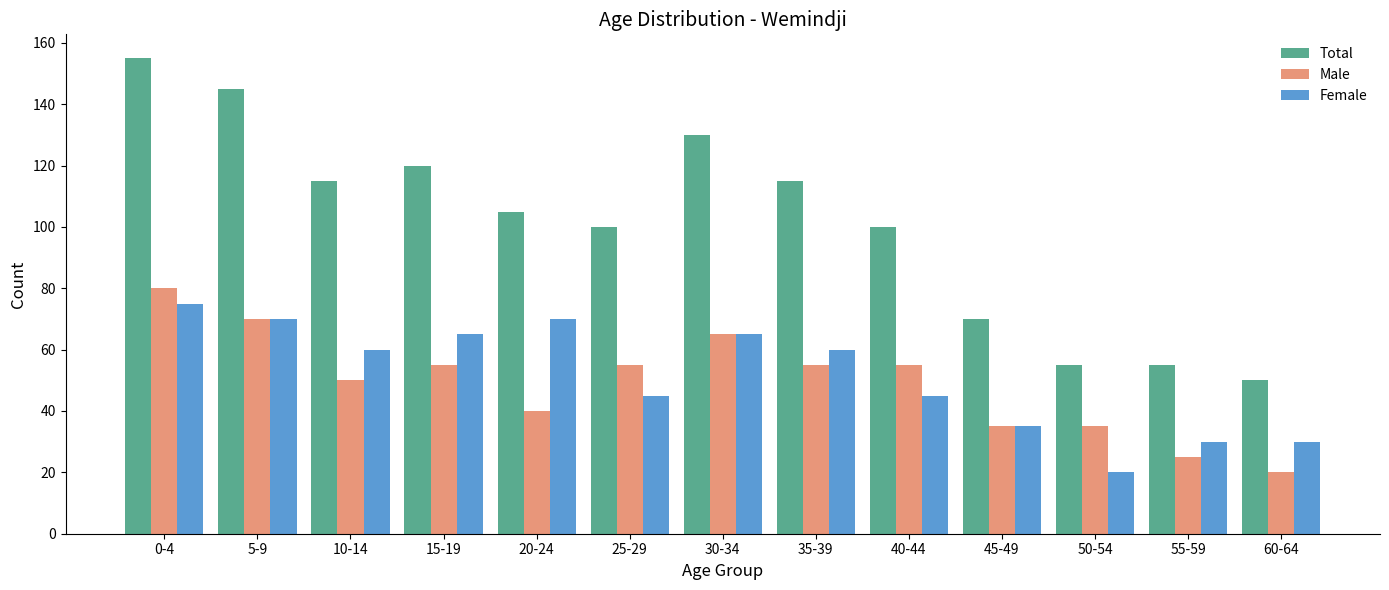

The value of Male at 35-39 is 32. True or false?

False